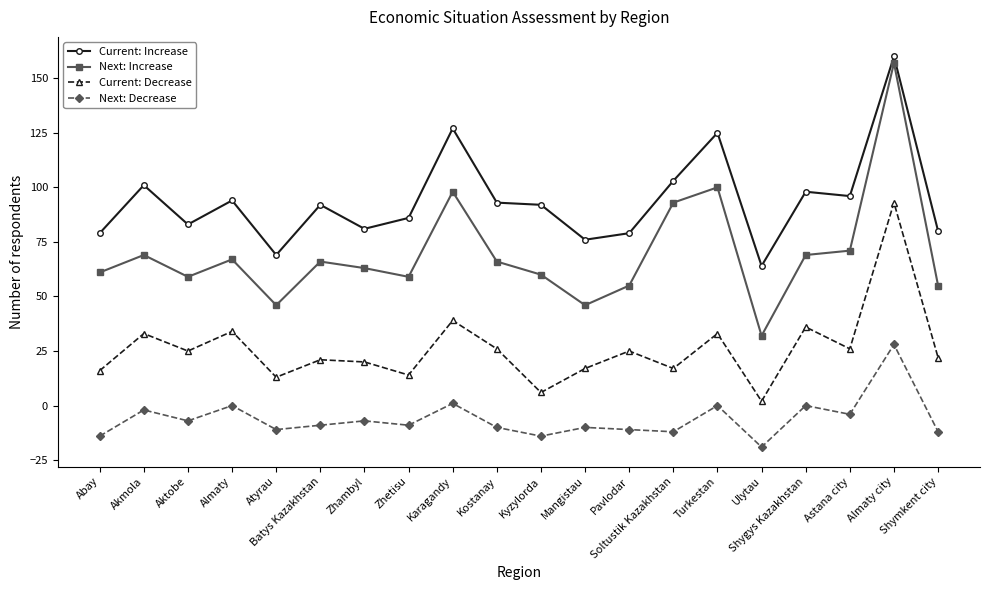

True or false: Next: Increase has a value of 98 at Karagandy.

True